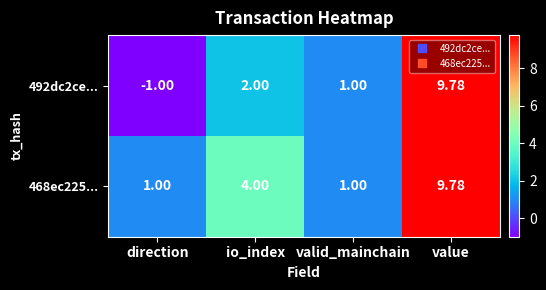

At which label is 492dc2ce... closest to 4?

io_index